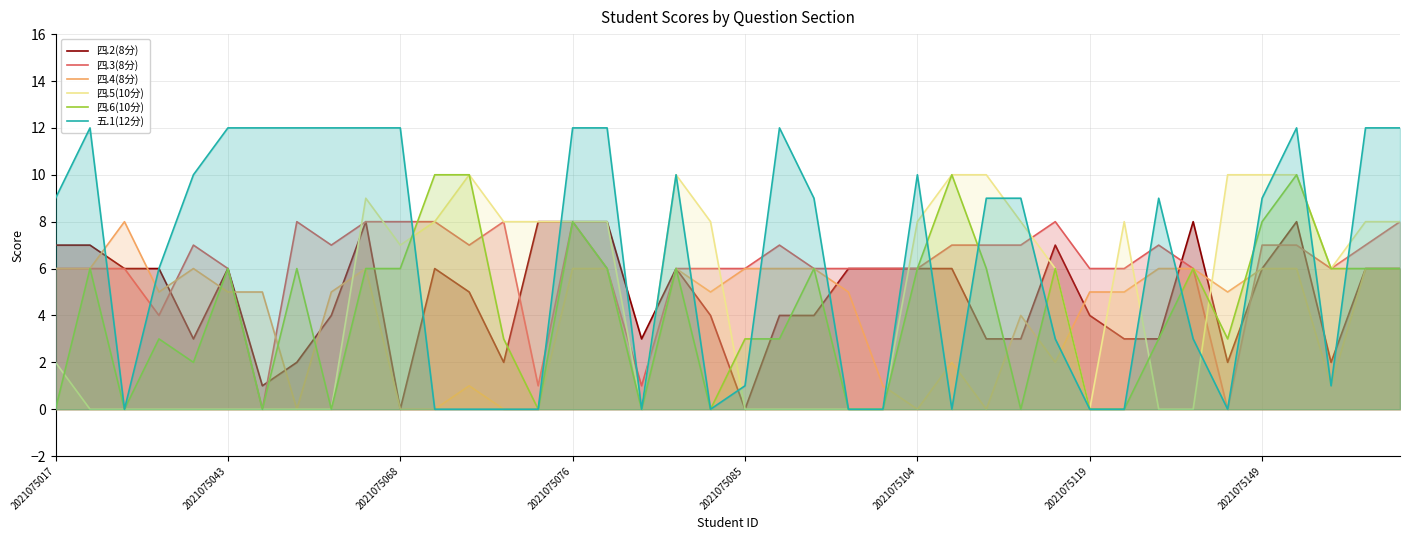

True or false: 四.3(8分) and 四.4(8分) intersect in this chart.

True